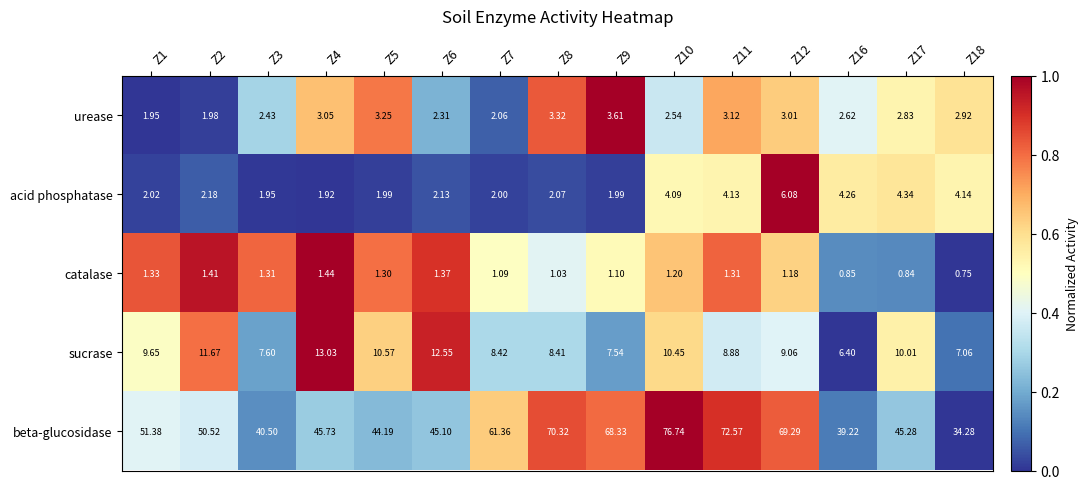

What is the spread (max minus min) of values at Z17?

44.4